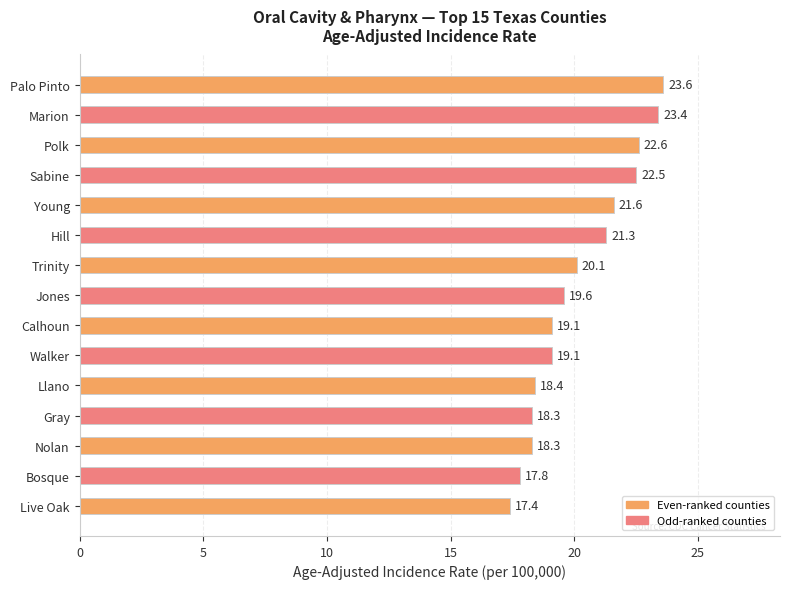

Count the number of categories in the chart.

15